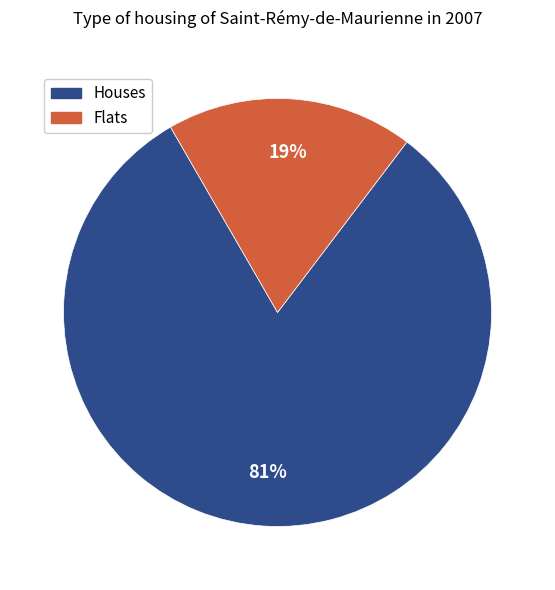

To the nearest percent, what is the average slice percentage?

50%